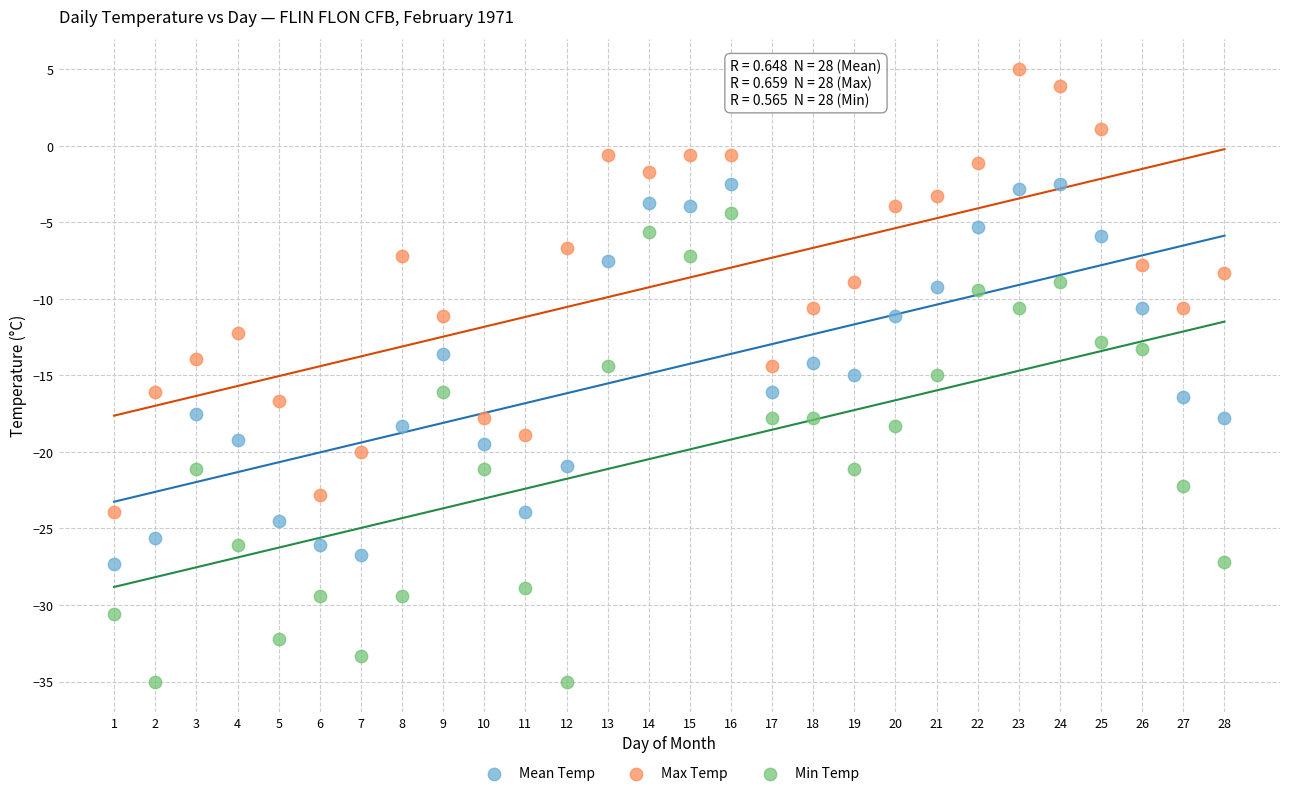

Across all data points, what is the range of X values (max minus min)?

27.0